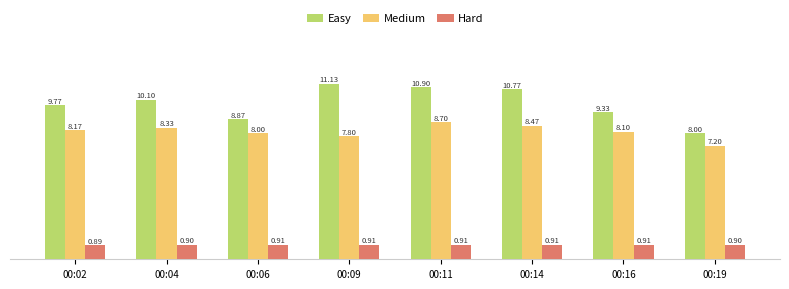

Reading left to right, transcribe all the data shown in this chart.

Easy: 9.8	10.1	8.9	11.1	10.9	10.8	9.3	8.0
Medium: 8.2	8.3	8.0	7.8	8.7	8.5	8.1	7.2
Hard: 0.9	0.9	0.9	0.9	0.9	0.9	0.9	0.9